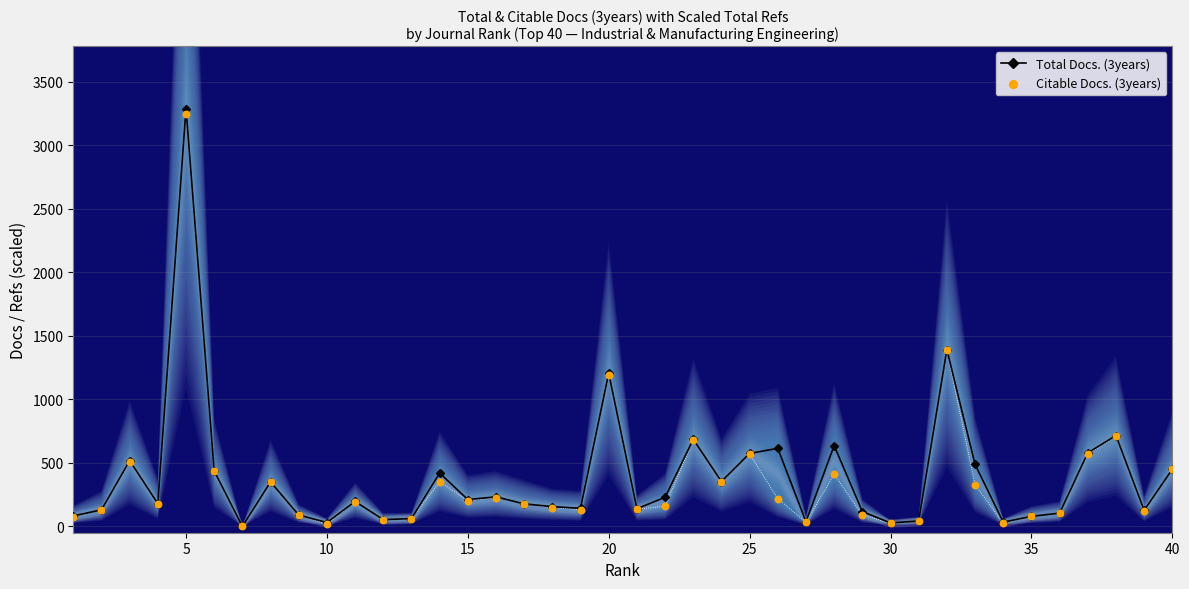

What are all the series names shown in the legend?

Total Docs. (3years), Citable Docs. (3years)